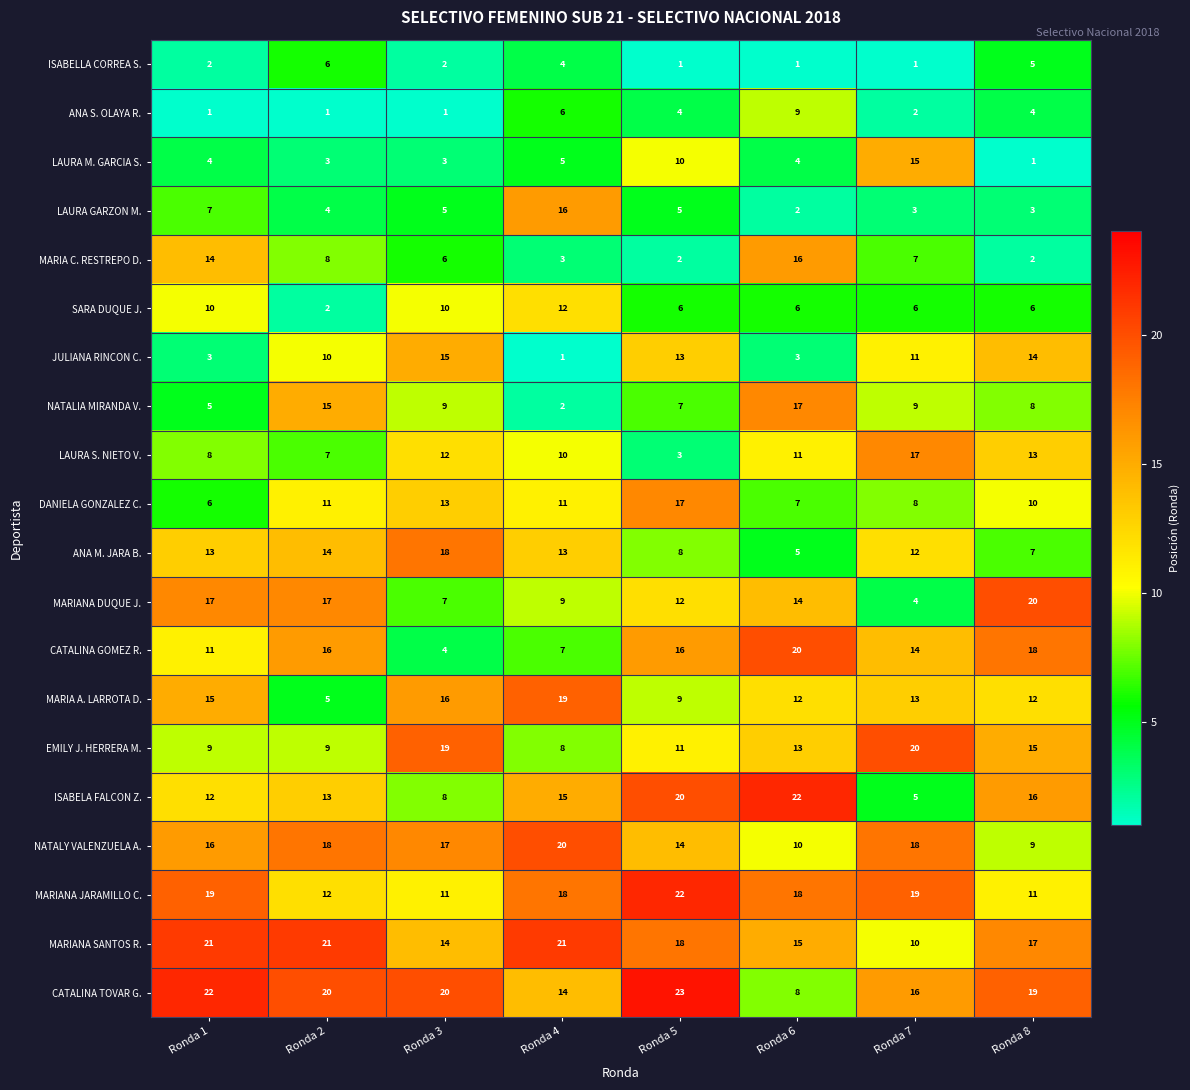

What is the sum of all MARIANA JARAMILLO C. values?

130